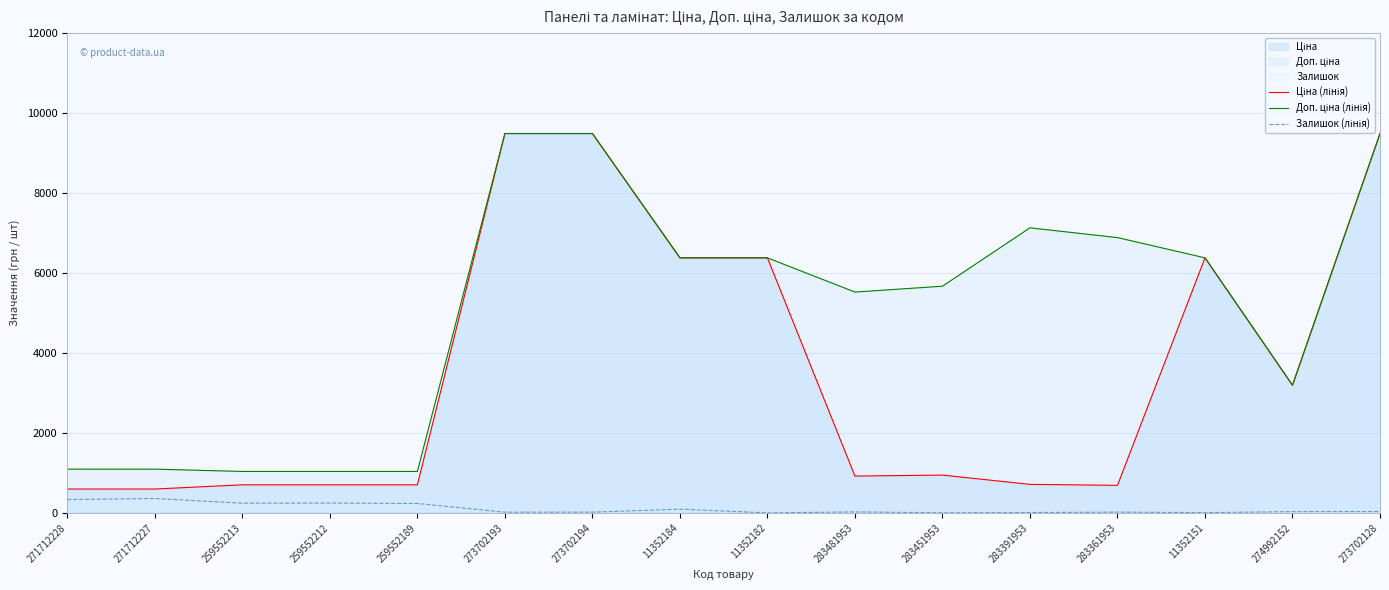

What is the total value across all series at 11352182?

12757.7